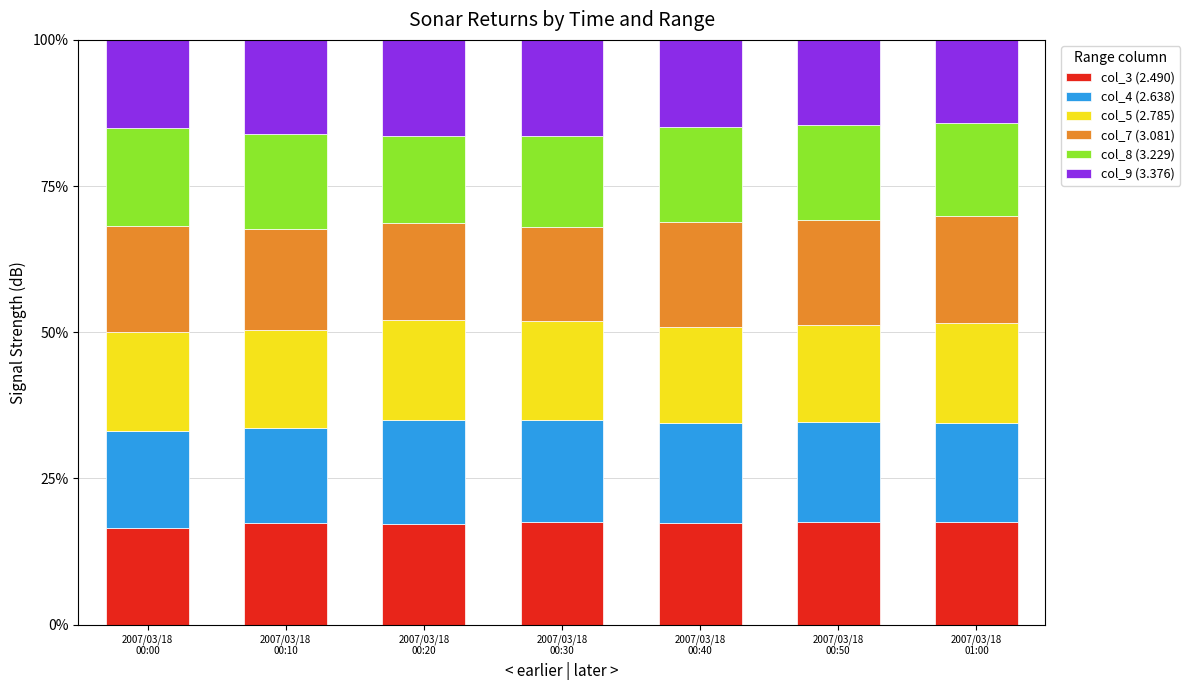

What is the average value of the col_3 (2.490) series?

17.3